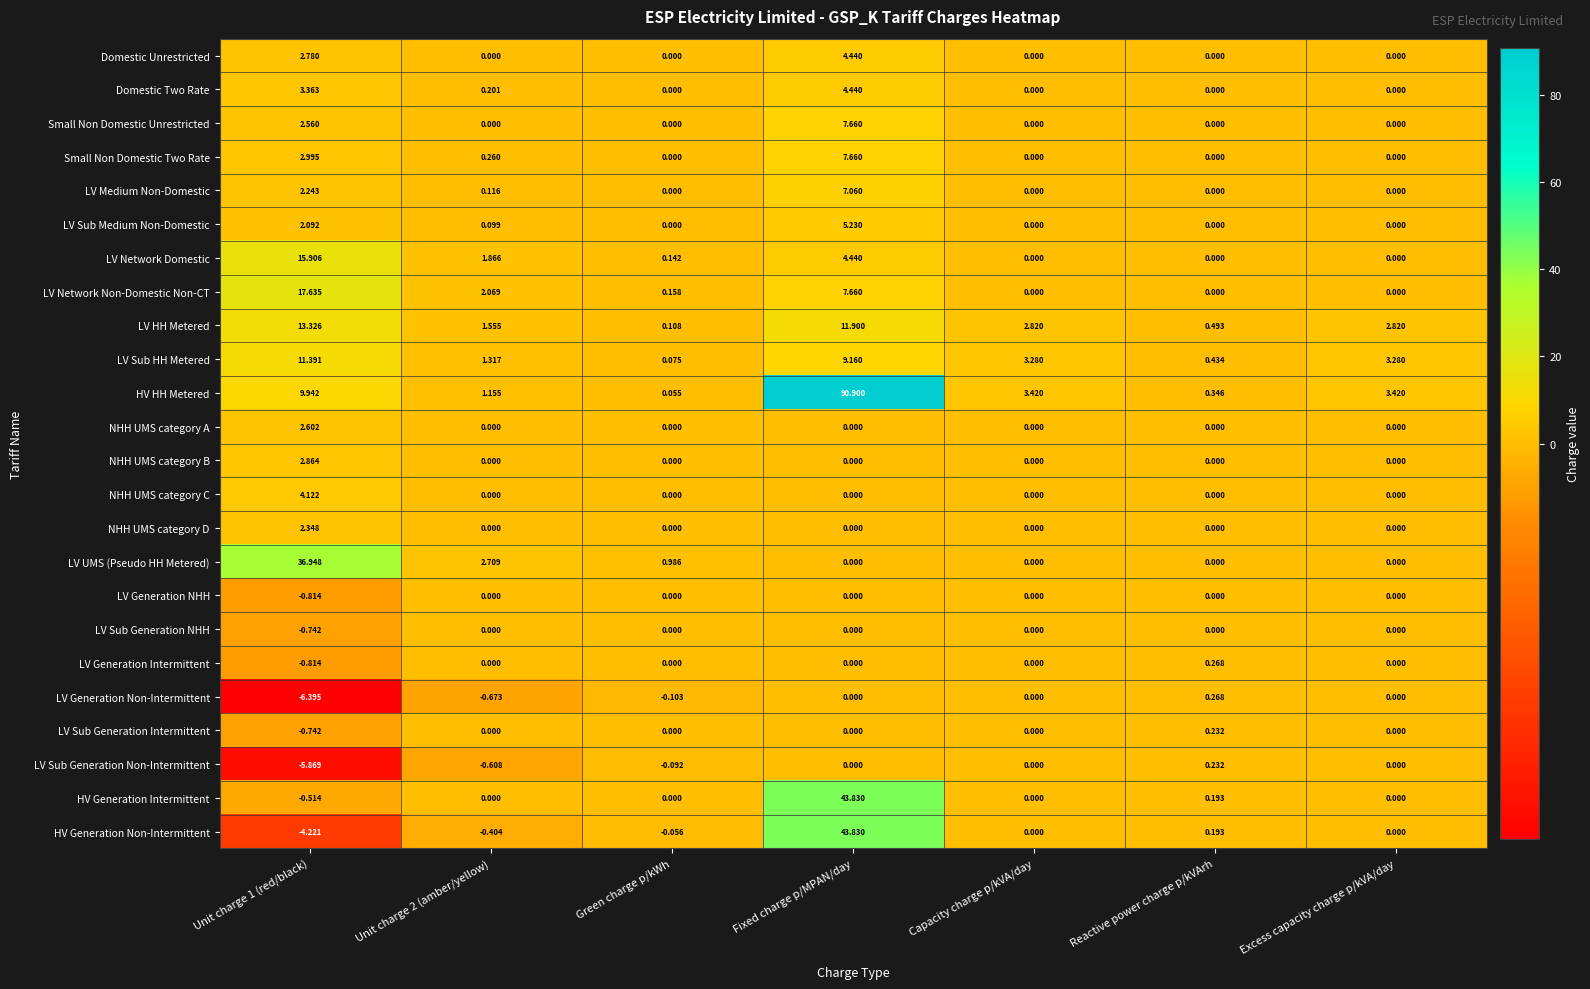

Where is LV Network Domestic nearest to the value 7?

Fixed charge p/MPAN/day